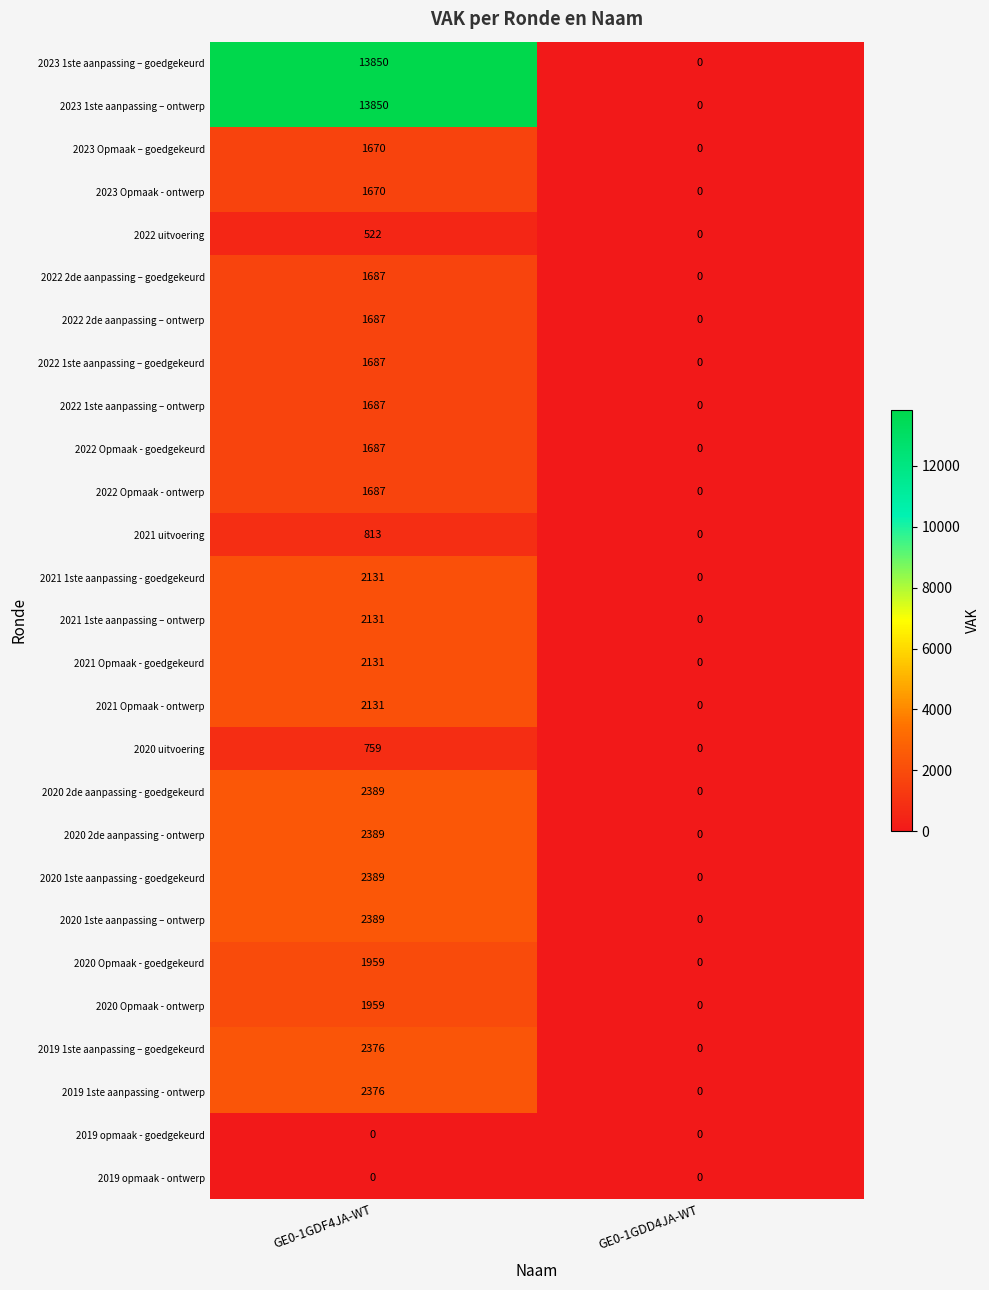

What is the difference between the 2023 Opmaak – goedgekeurd values at GE0-1GDD4JA-WT and GE0-1GDF4JA-WT?

1670